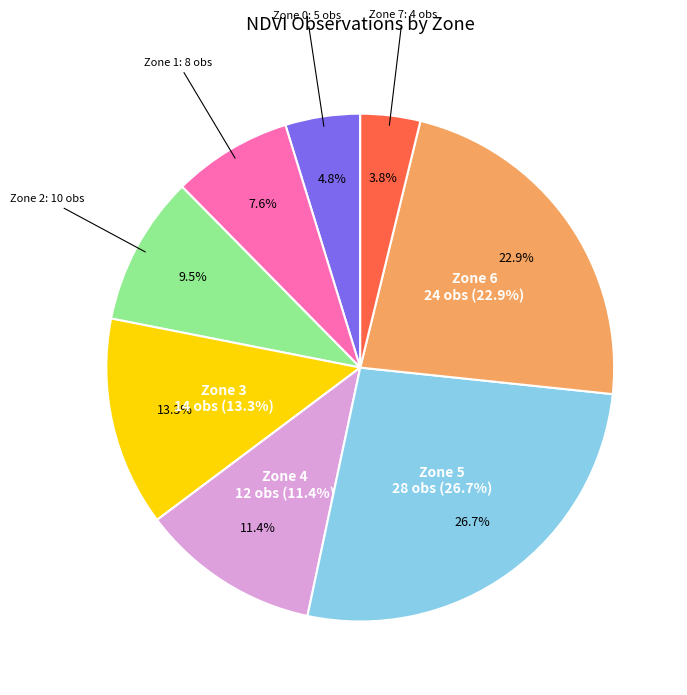

Count the number of slices in the pie.

8